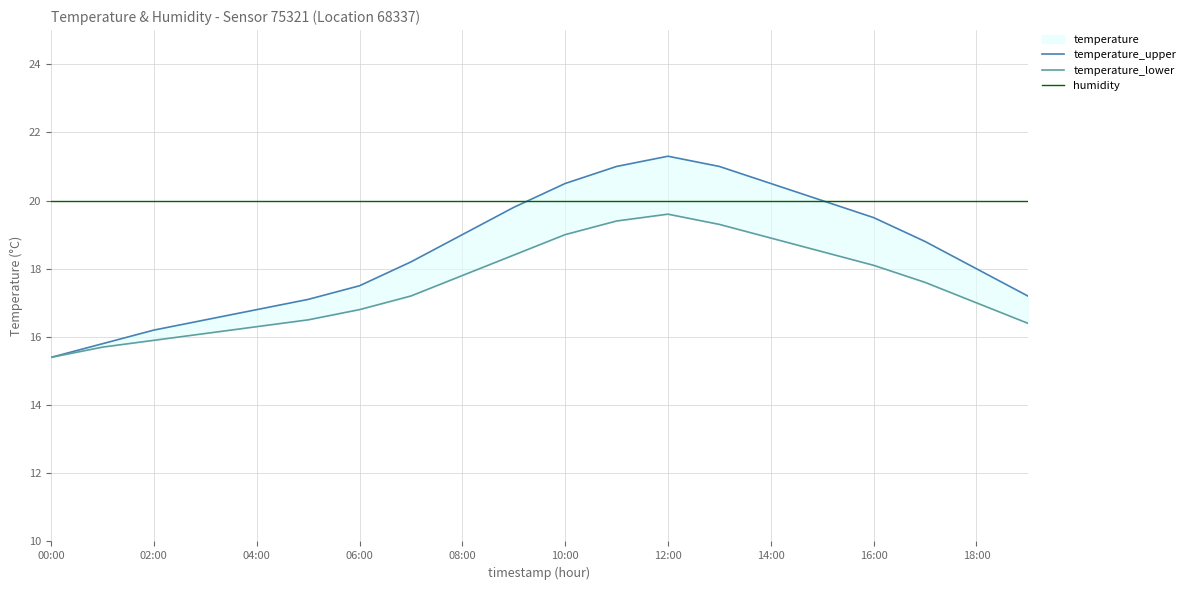

Is it true that temperature_lower equals 30.2 at 15?

False